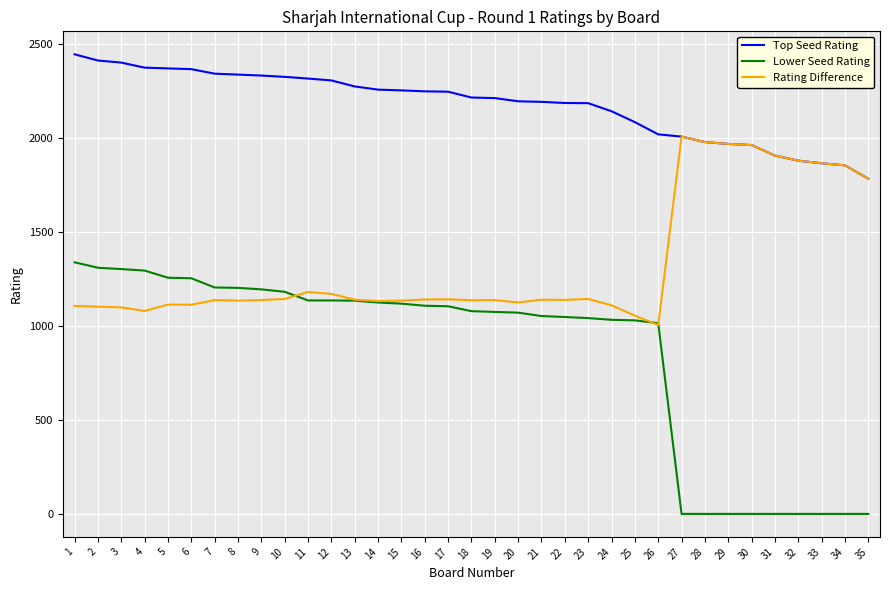

Which series has the largest total across all categories?

Top Seed Rating